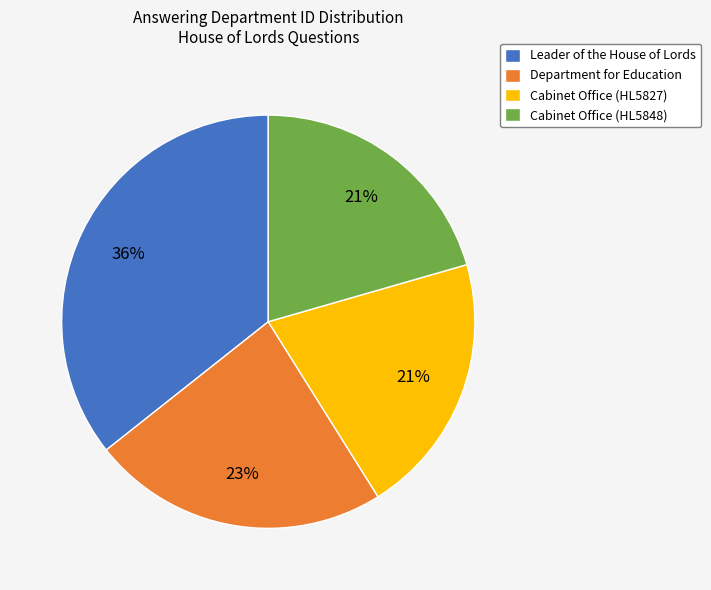

To the nearest percent, what is the combined percentage of Department for Education and Cabinet Office (HL5848)?

44%